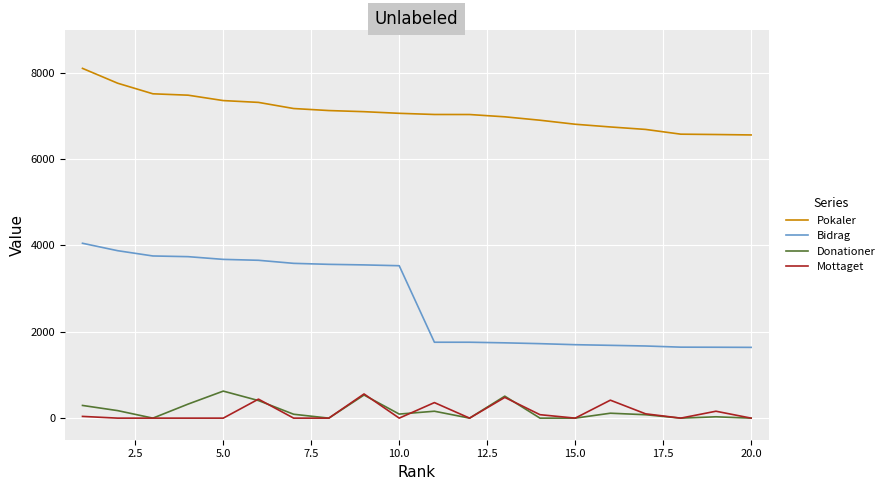

Which series has the widest spread of values?

Bidrag